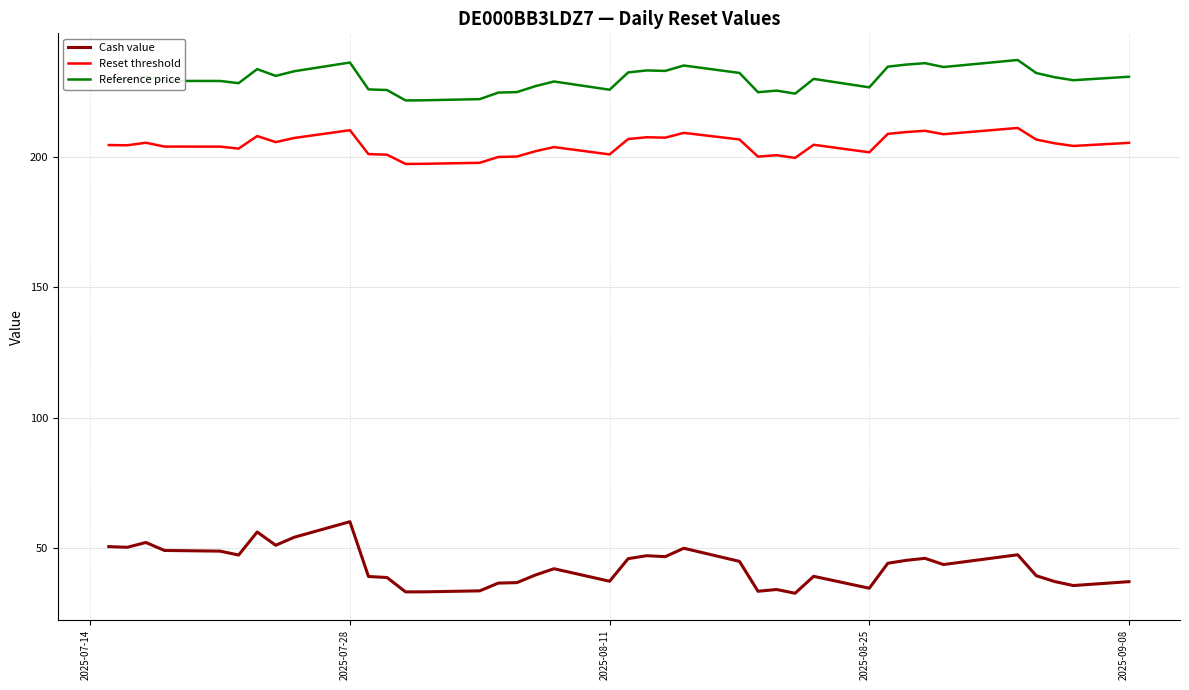

Which series has the largest total across all categories?

Reference price